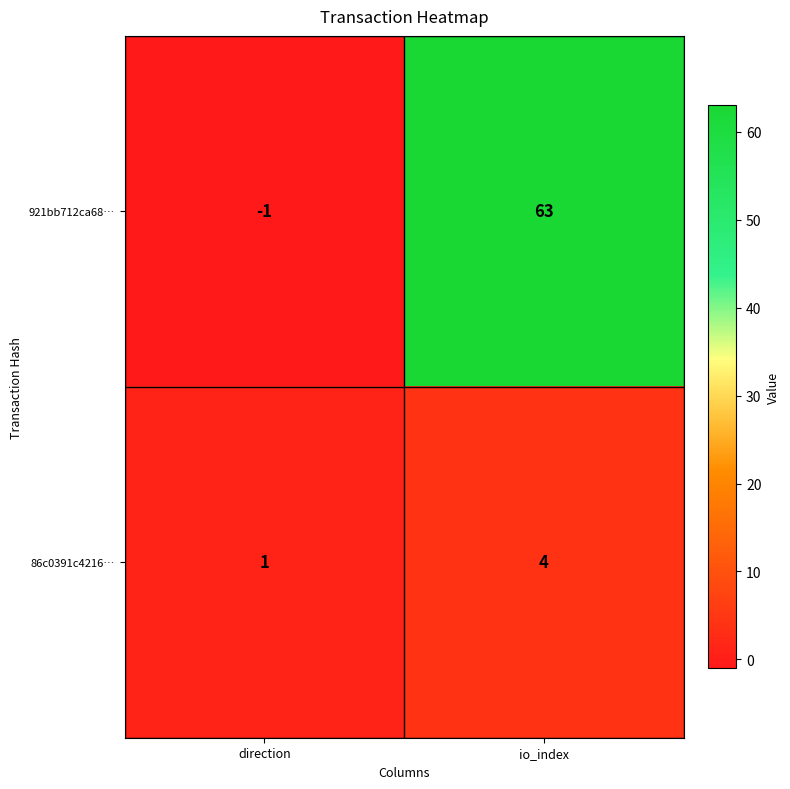

True or false: 86c0391c4216… has a value of 5 at io_index.

False